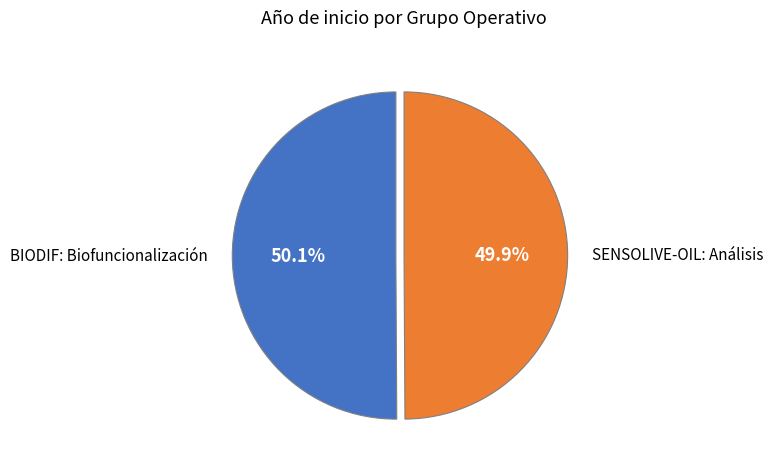

Approximately how many times larger is the value at SENSOLIVE-OIL: Análisis compared to BIODIF: Biofuncionalización?

1.0